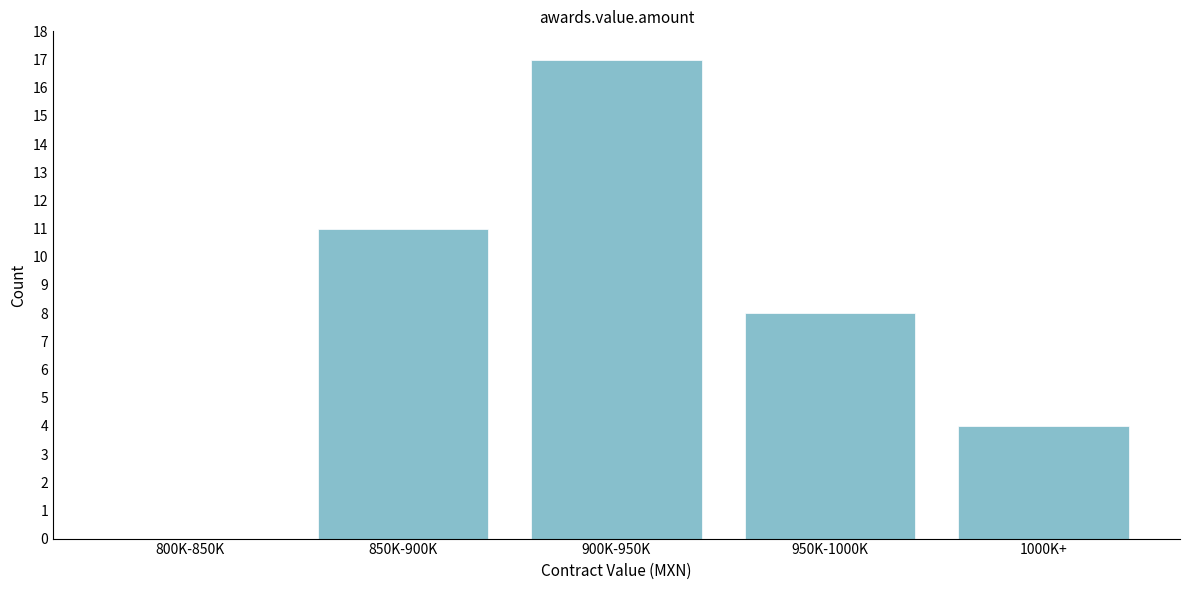

Reading left to right, what are all the values shown in this chart?

800K-850K=0	850K-900K=11	900K-950K=17	950K-1000K=8	1000K+=4